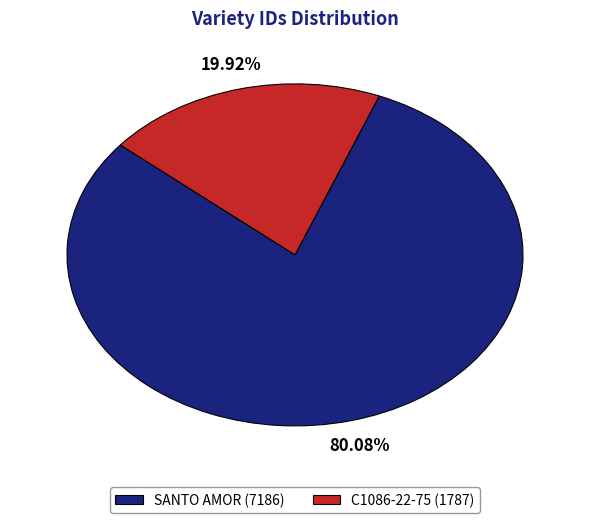

What is the ratio of the value at SANTO AMOR (7186) to the value at C1086-22-75 (1787)?

4.0